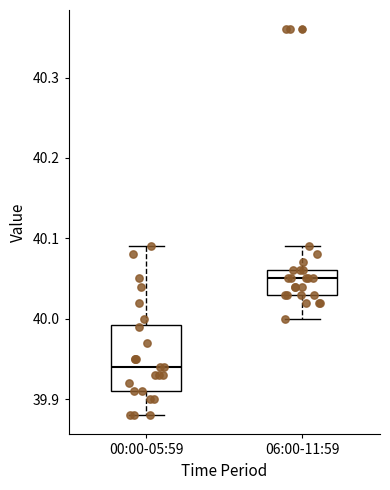

Which box is the tallest, from its lower edge to its upper edge?

00:00-05:59